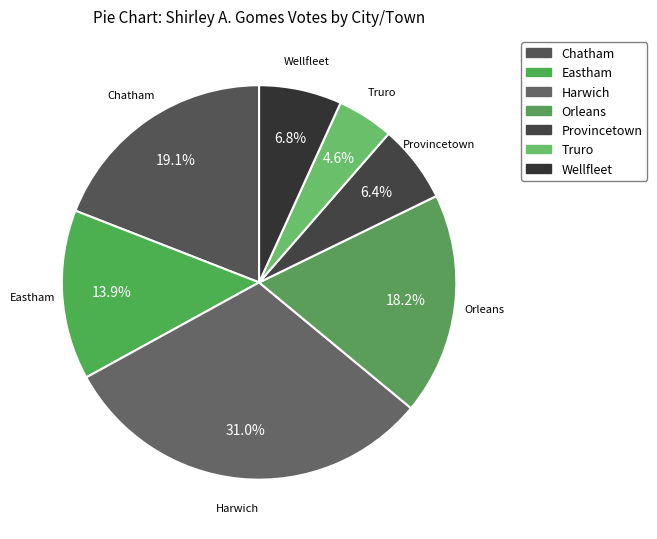

Is it true that Provincetown is 1% of the pie?

False